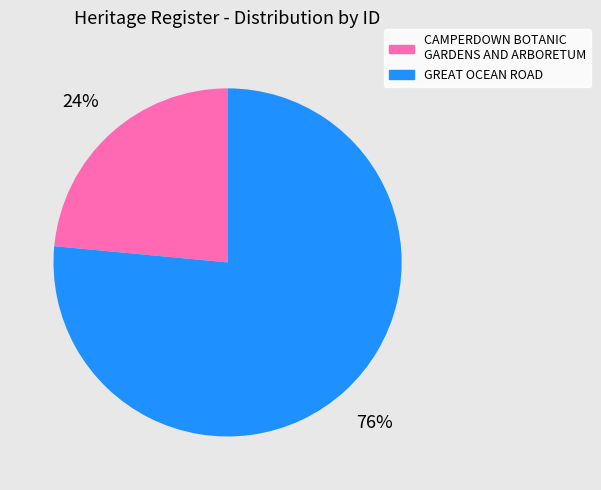

Is it true that GREAT OCEAN ROAD is 84% of the pie?

False